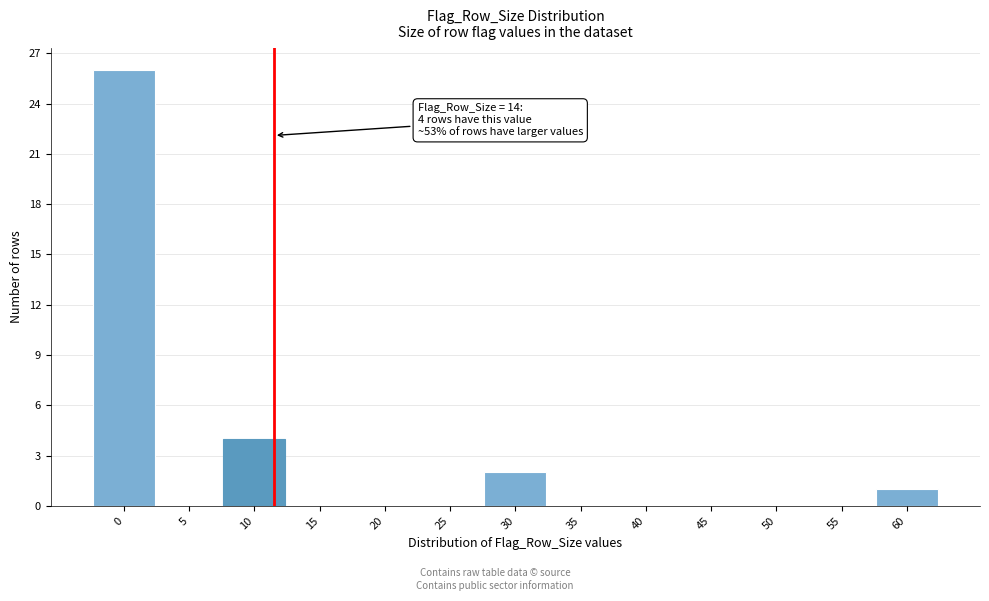

Reading left to right, transcribe all the data shown in this chart.

0=26	5=0	10=4	15=0	20=0	25=0	30=2	35=0	40=0	45=0	50=0	55=0	60=1